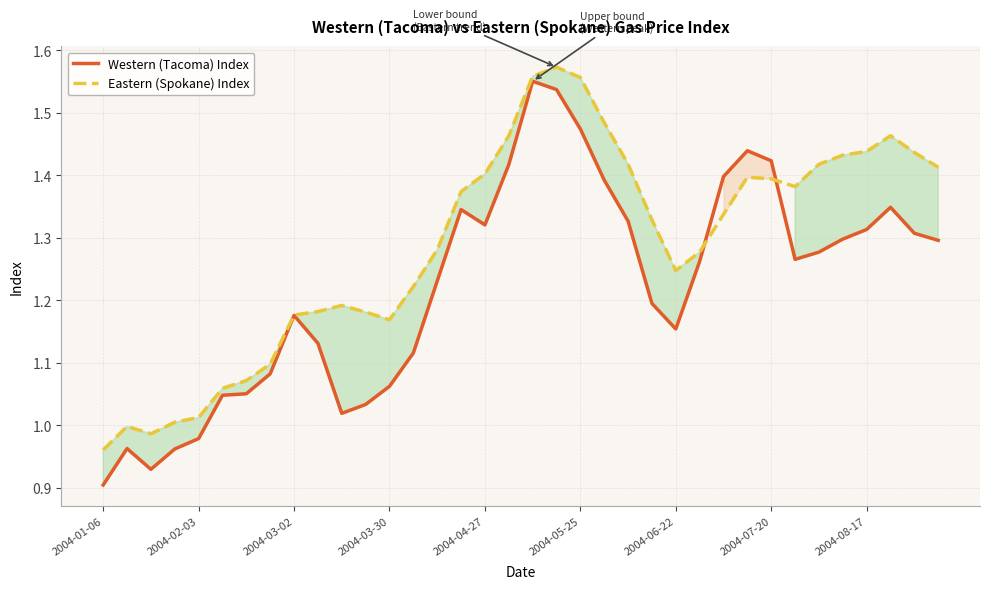

Rank the series by their average value, from highest to lowest.

Eastern (Spokane) Index, Western (Tacoma) Index